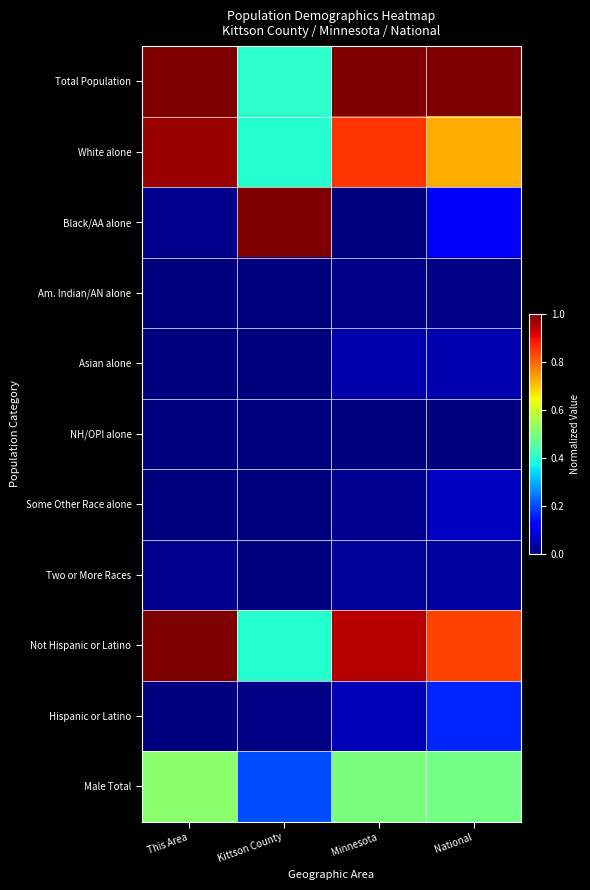

Count the number of data series in this chart.

11